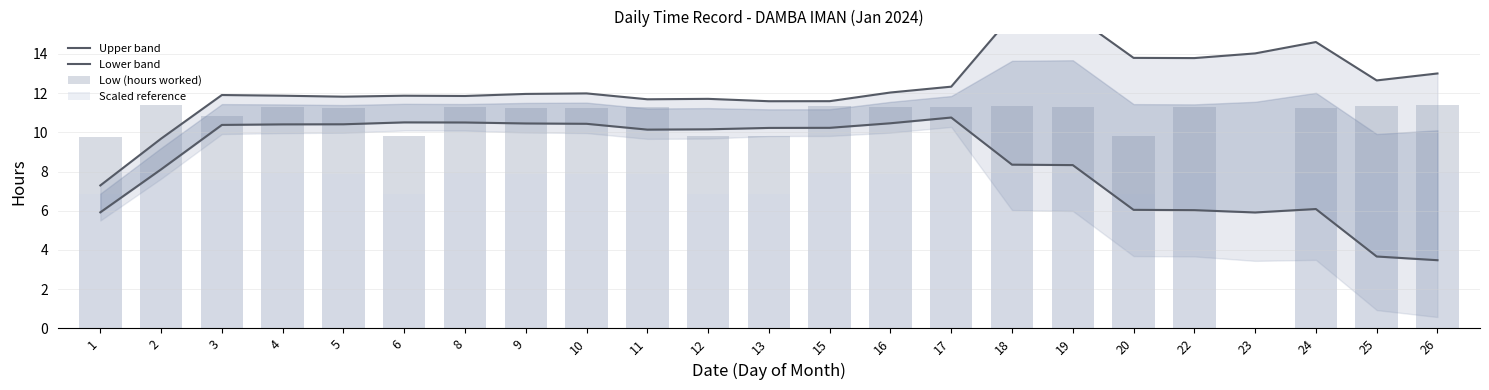

Reading left to right, what are all the values shown in this chart?

Upper band: 7.3	9.7	11.9	11.9	11.8	11.9	11.9	12.0	12.0	11.7	11.7	11.6	11.6	12.0	12.3	16.0	16.0	13.8	13.8	14.0	14.6	12.6	13.0
Lower band: 5.9	8.1	10.4	10.4	10.4	10.5	10.5	10.5	10.4	10.1	10.2	10.2	10.2	10.5	10.8	8.4	8.3	6.0	6.0	5.9	6.1	3.7	3.5
Low (hours worked): 9.8	11.4	10.8	11.3	11.3	9.8	11.3	11.2	11.3	11.3	9.8	9.8	11.3	11.3	11.3	11.3	11.3	9.8	11.3	0.0	11.3	11.3	11.4
Scaled reference: 6.8	8.0	7.6	7.9	7.9	6.9	7.9	7.9	7.9	7.9	6.9	6.9	7.9	7.9	7.9	7.9	7.9	6.9	7.9	0.0	7.9	7.9	8.0